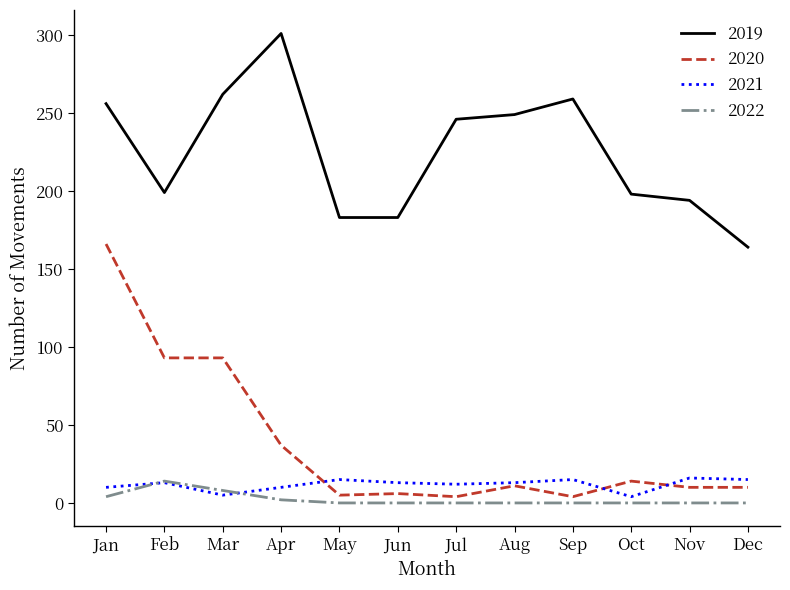

At which category does 2022 reach its first local peak?

Feb